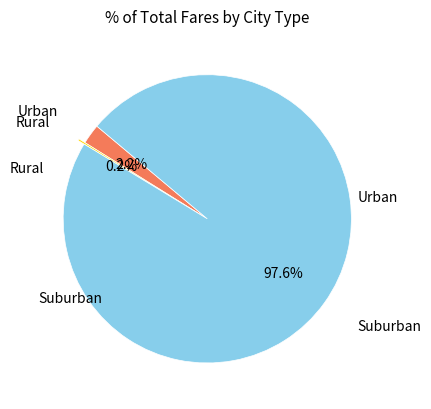

Is there a majority slice in this chart?

Yes